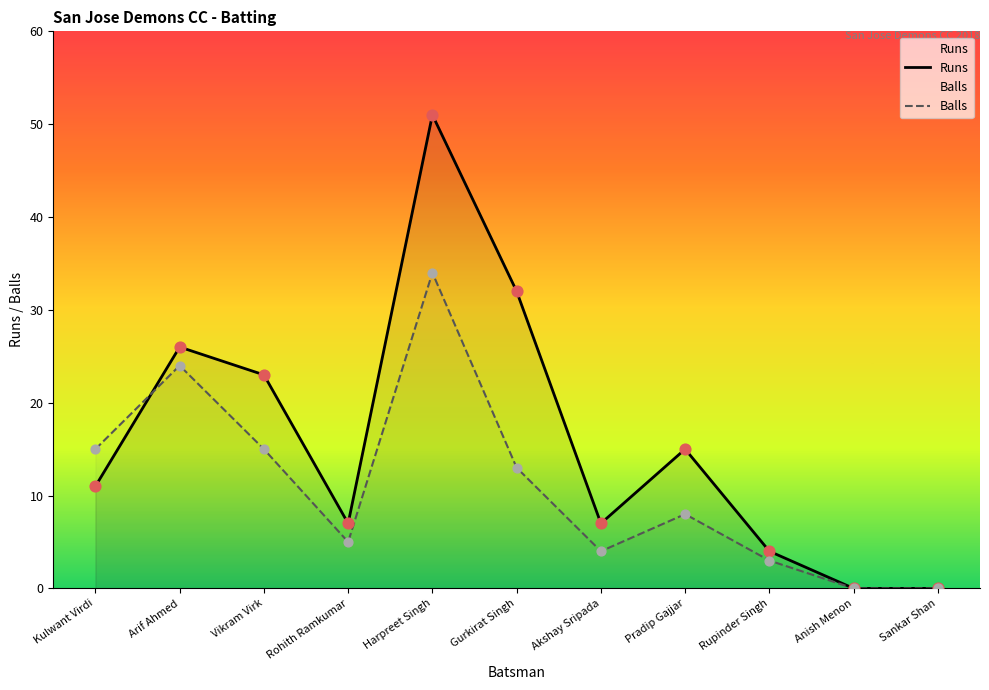

Which series contains the highest Y value?

Runs